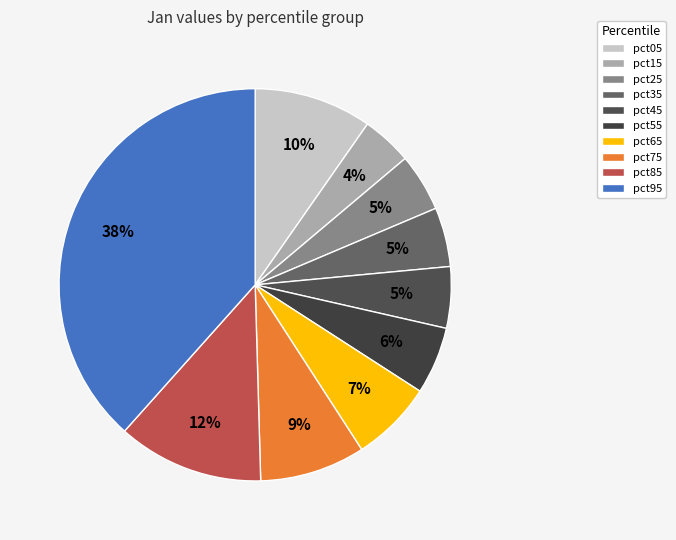

Is pct65 the majority of the pie?

No